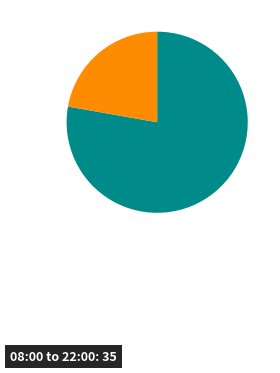

Is there a majority slice in this chart?

Yes